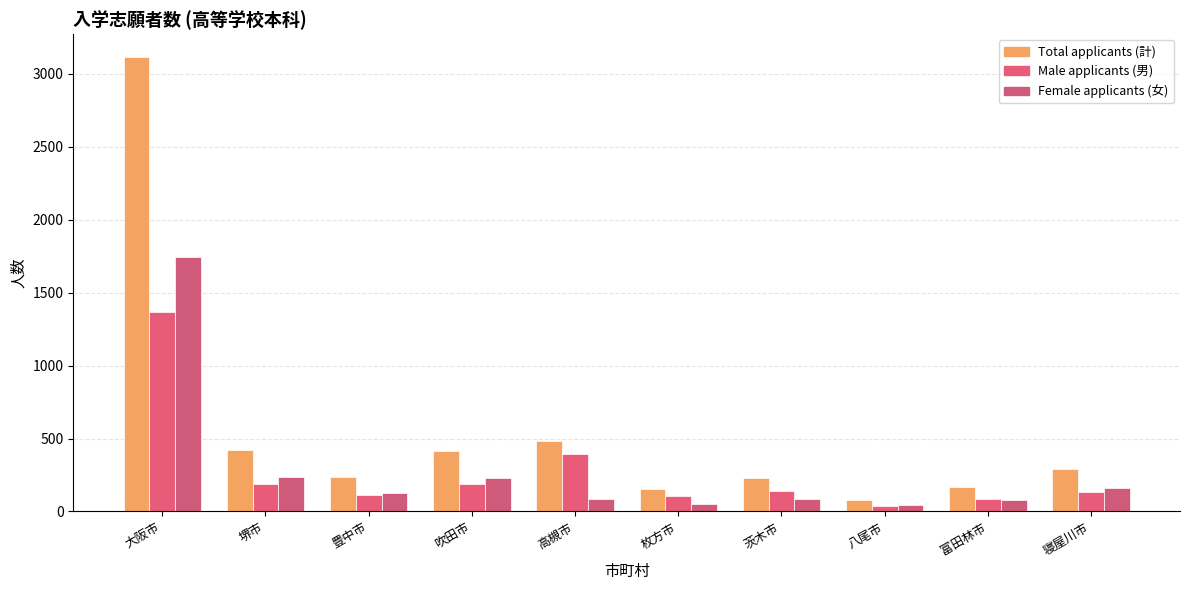

Which has a higher value, 茨木市 or 富田林市?

茨木市